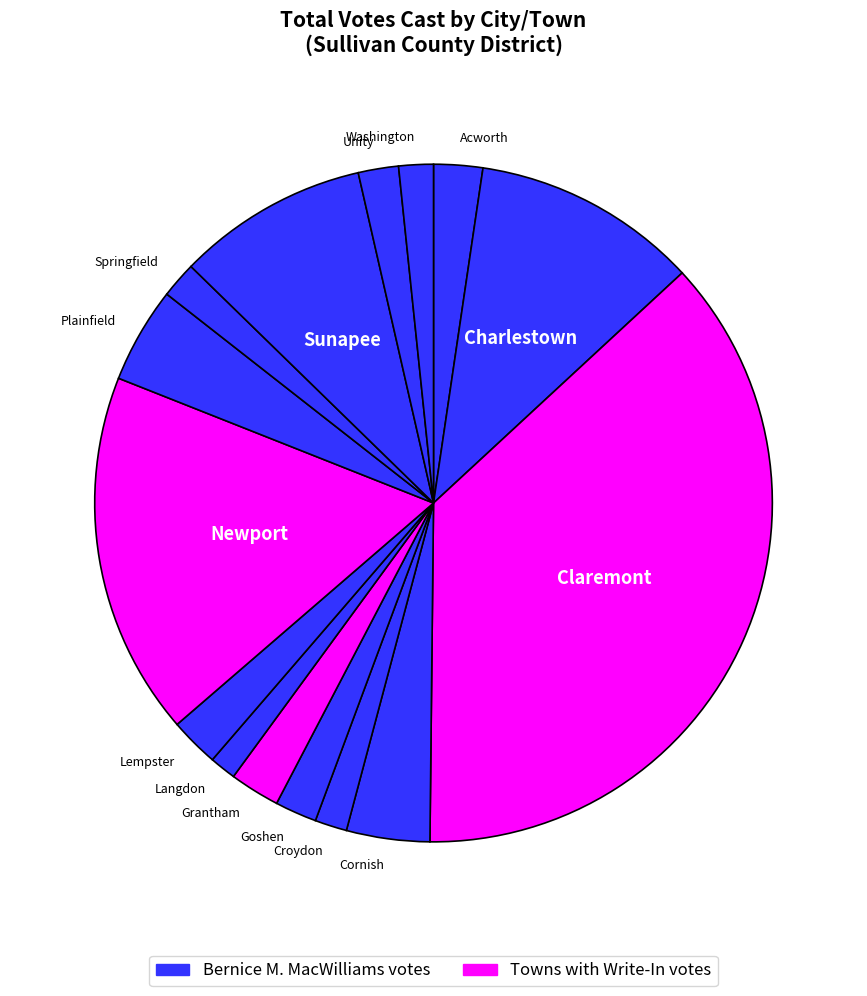

How many slices are in this pie chart?

15